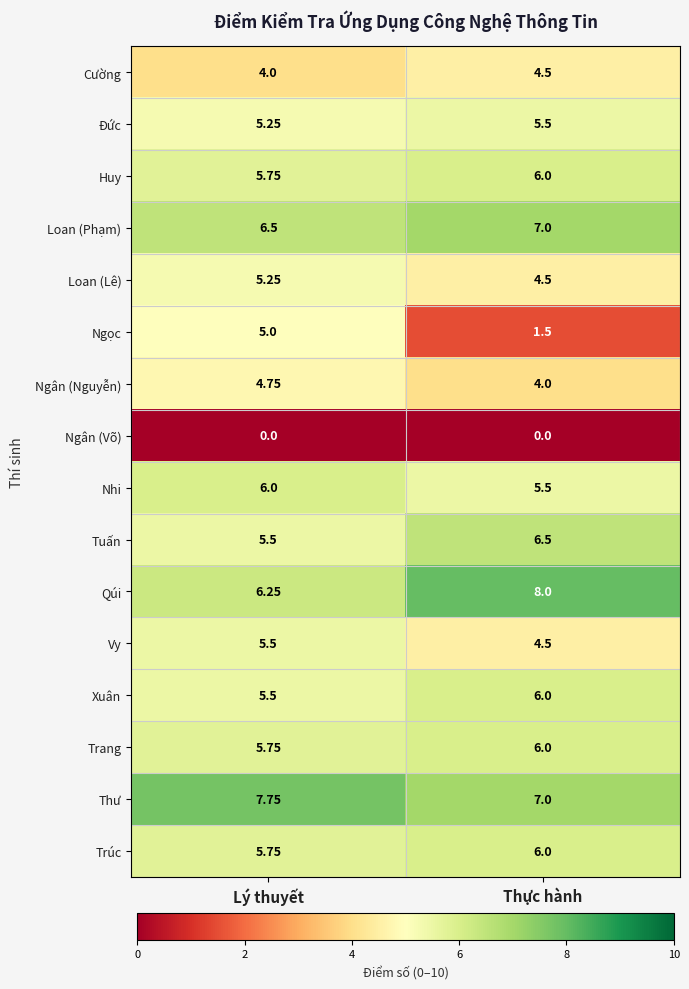

Where is Tuấn nearest to the value 6?

Lý thuyết